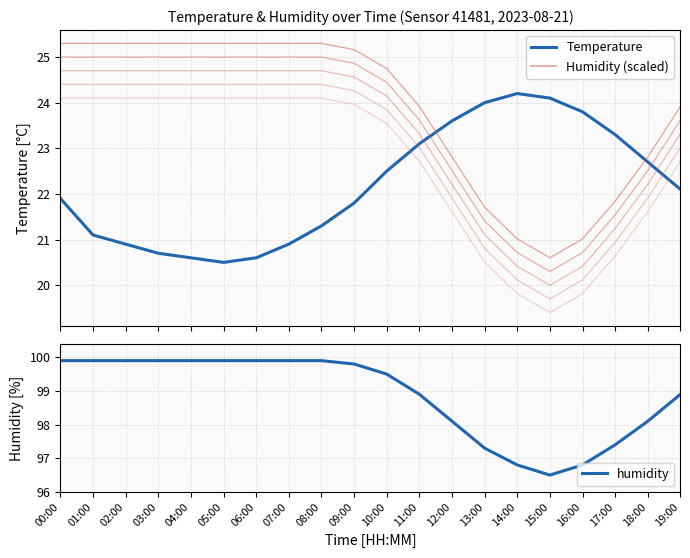

What is the value of the temperature point at the 13th from the left?

23.6